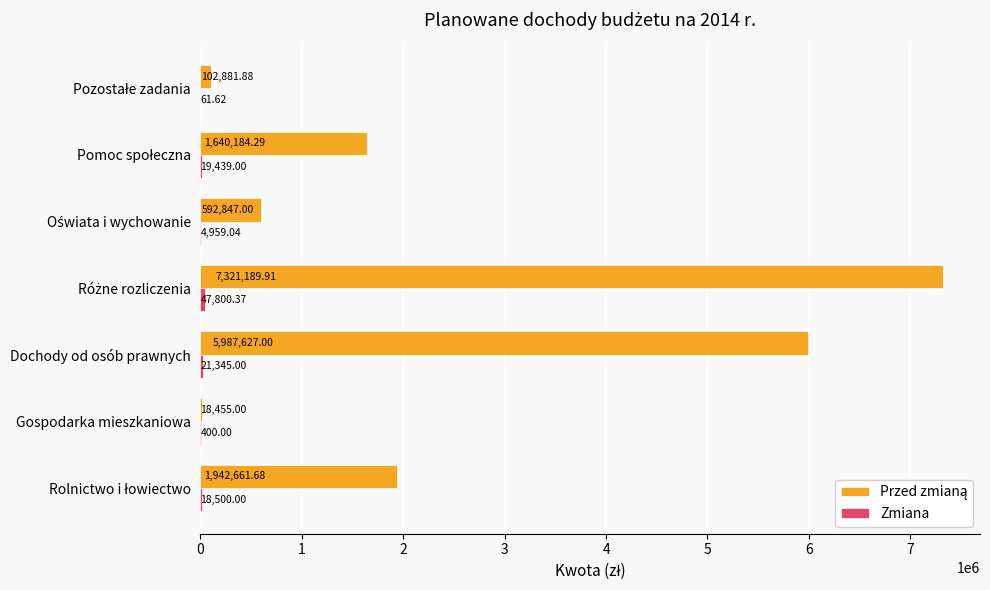

How many categories are shown in the chart?

7